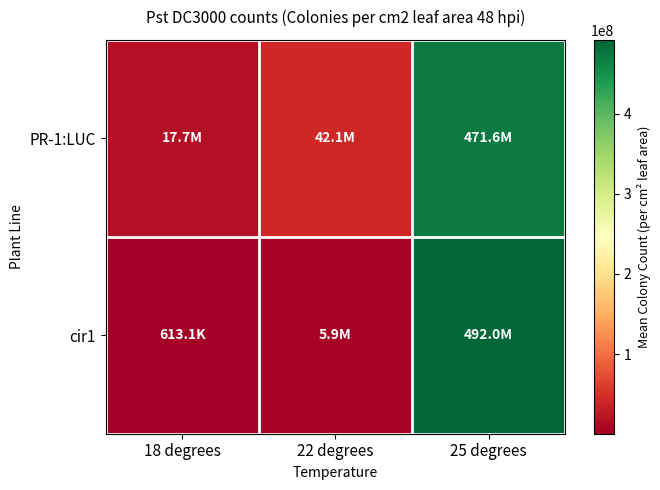

At which category is the sum across all series the highest?

25 degrees